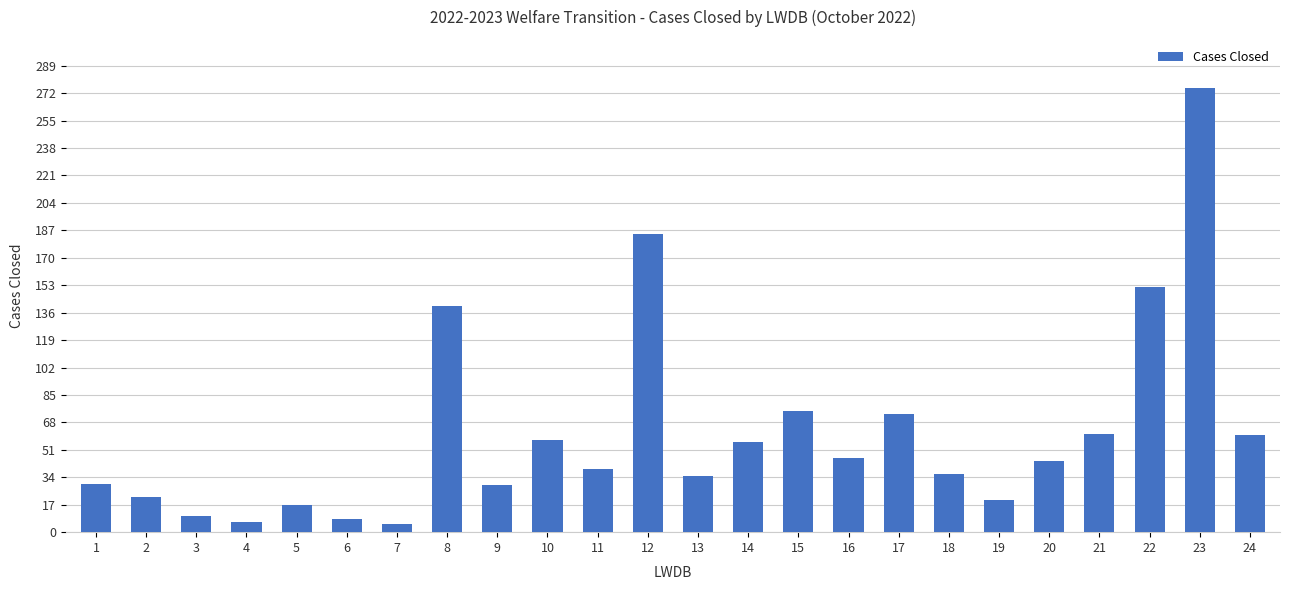

What is the change in value from 3 to 21?

+51